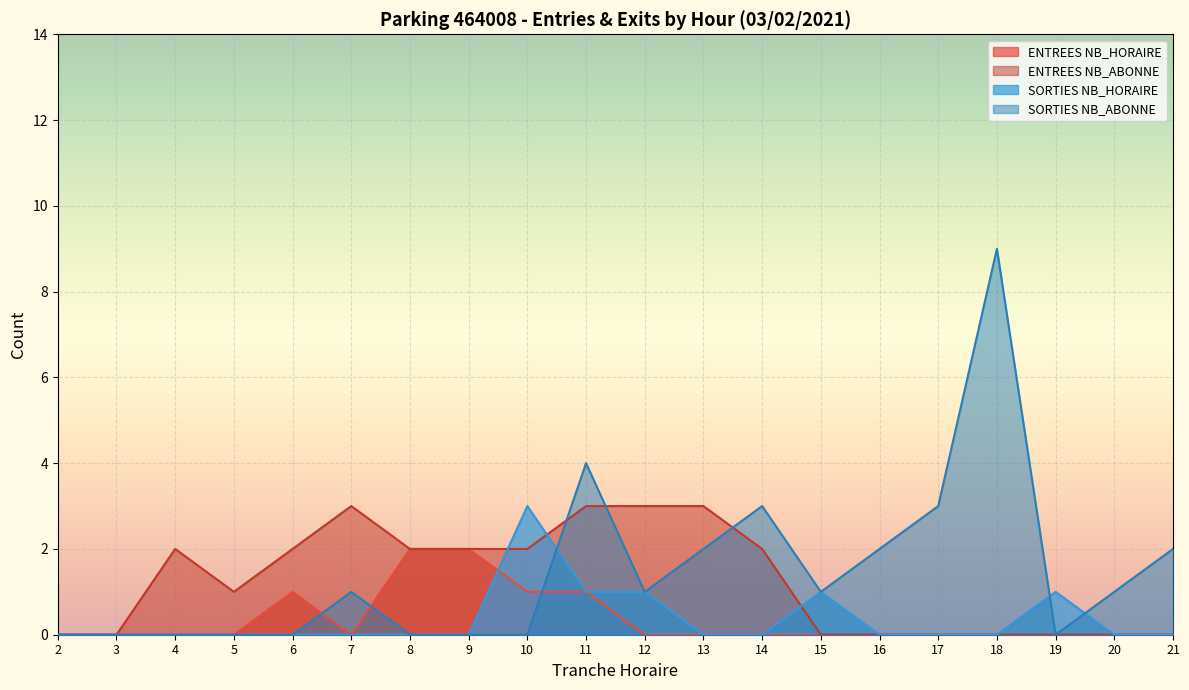

How many values in the ENTREES NB_HORAIRE series exceed 0?

5